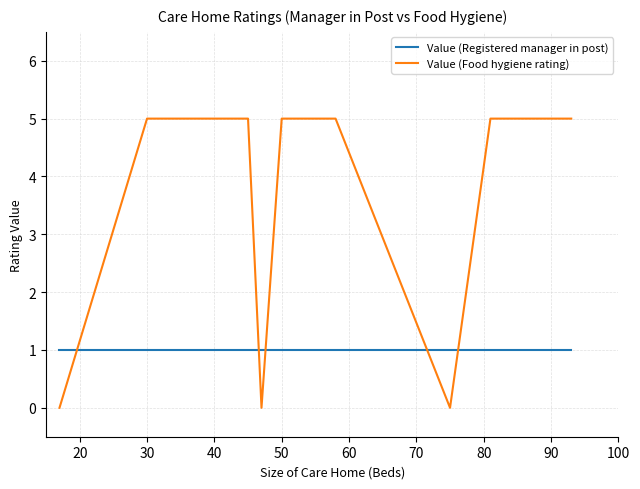

Reading left to right, list all the values displayed in this chart.

Value (Registered manager in post): 1	1	1	1	1	1	1	1	1	1	1	1	1	1	1
Value (Food hygiene rating): 0	5	5	5	5	5	5	5	5	0	5	5	0	5	5